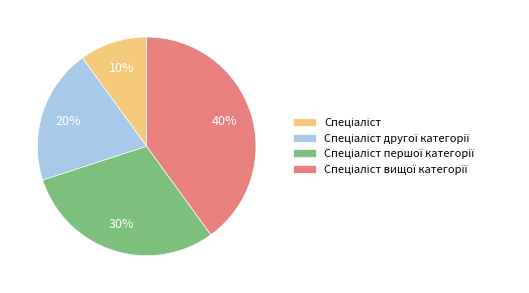

To the nearest percent, what is the average slice percentage?

25%